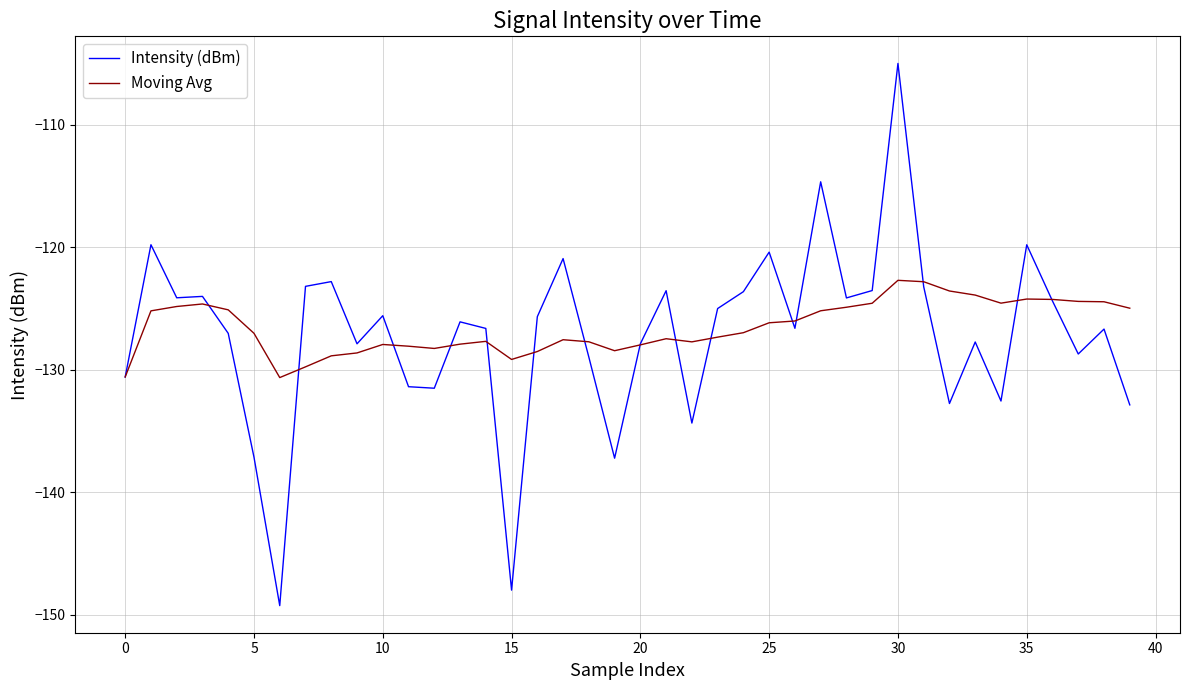

Which series ends up on top after the final intersection of Intensity (dBm) and Moving Avg?

Moving Avg